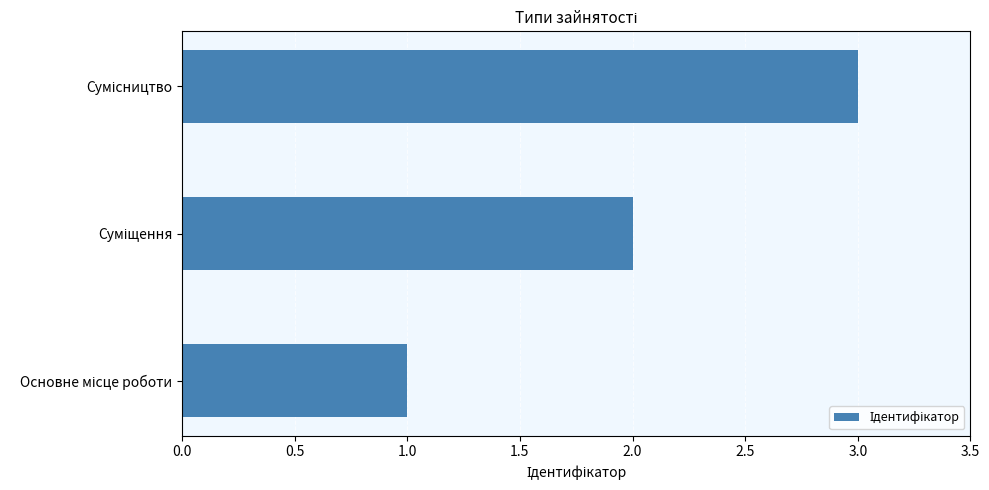

What is the sum of all values?

6